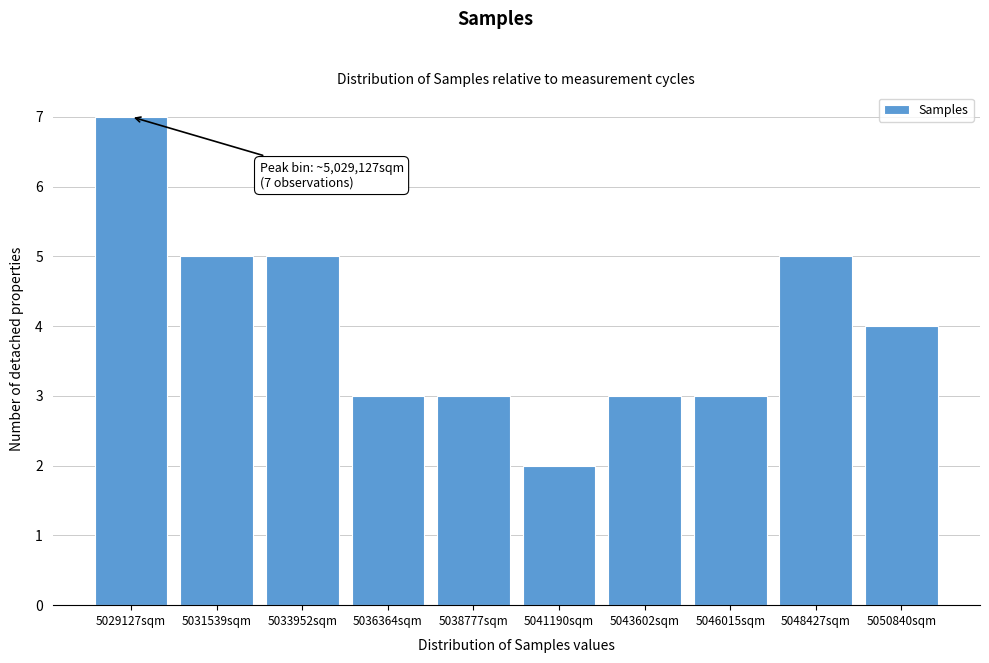

Reading left to right, extract all data points from this chart.

5029127sqm=7	5031539sqm=5	5033952sqm=5	5036364sqm=3	5038777sqm=3	5041190sqm=2	5043602sqm=3	5046015sqm=3	5048427sqm=5	5050840sqm=4